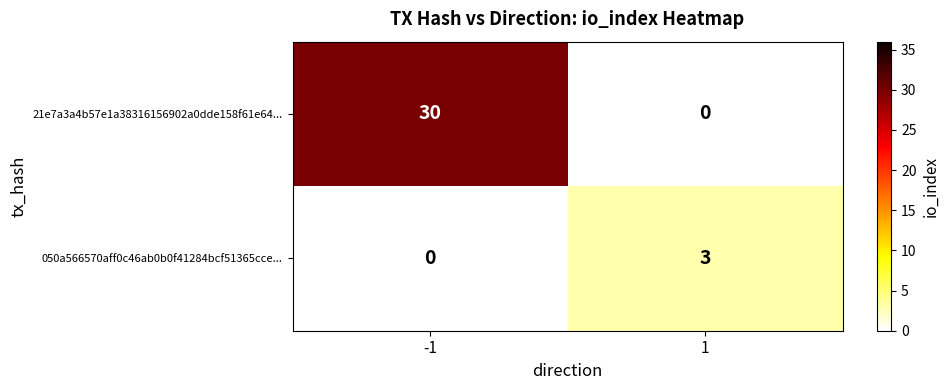

How many series are shown in this chart?

2